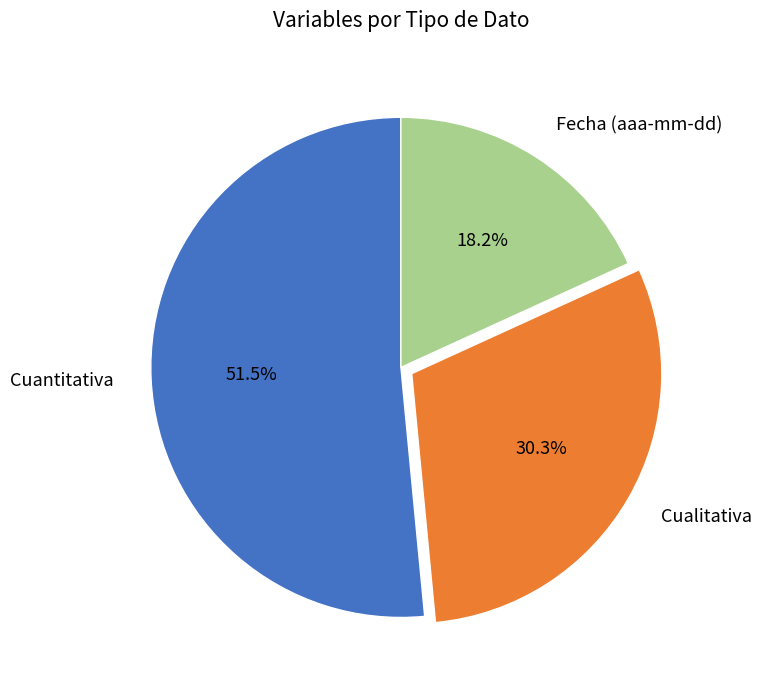

Approximately how many times larger is the value at Cuantitativa compared to Fecha (aaa-mm-dd)?

2.8